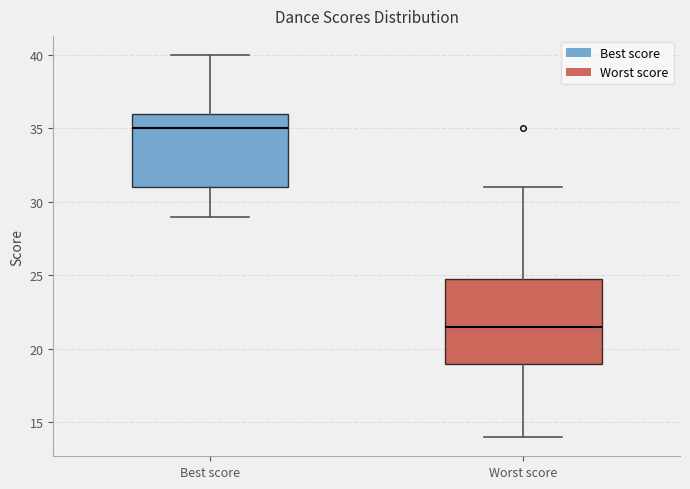

Which box's median line is the lowest?

Worst score